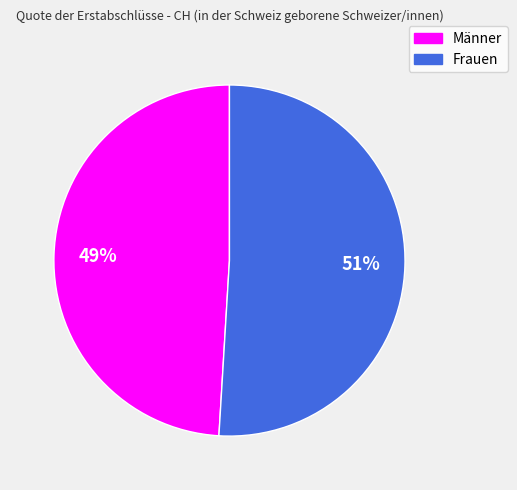

Which category has the smallest portion of the pie?

Männer